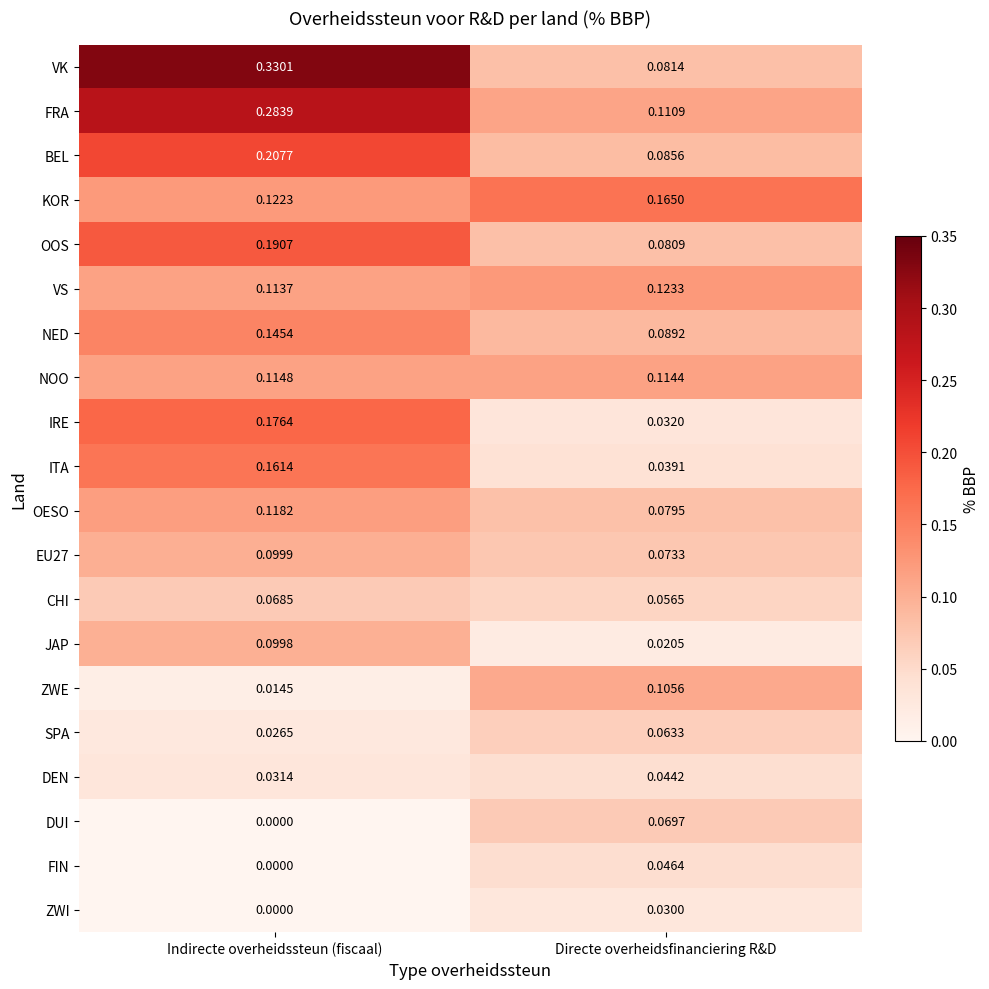

At which category is the sum across all series the highest?

Indirecte overheidssteun (fiscaal)